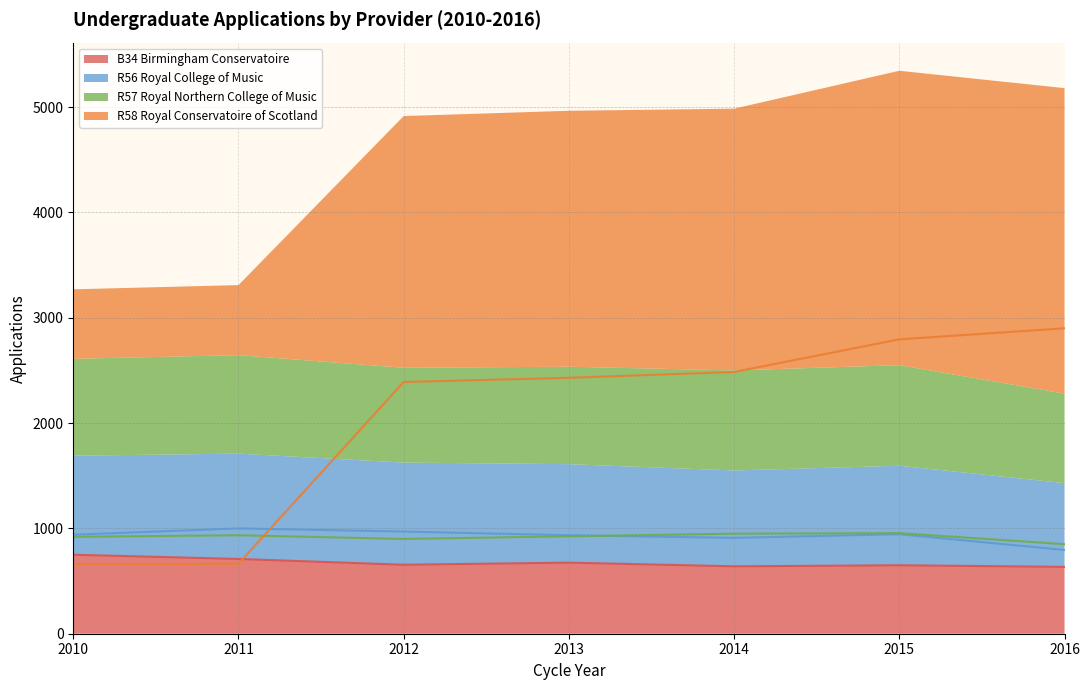

Which label corresponds to the largest value in the chart?

2016